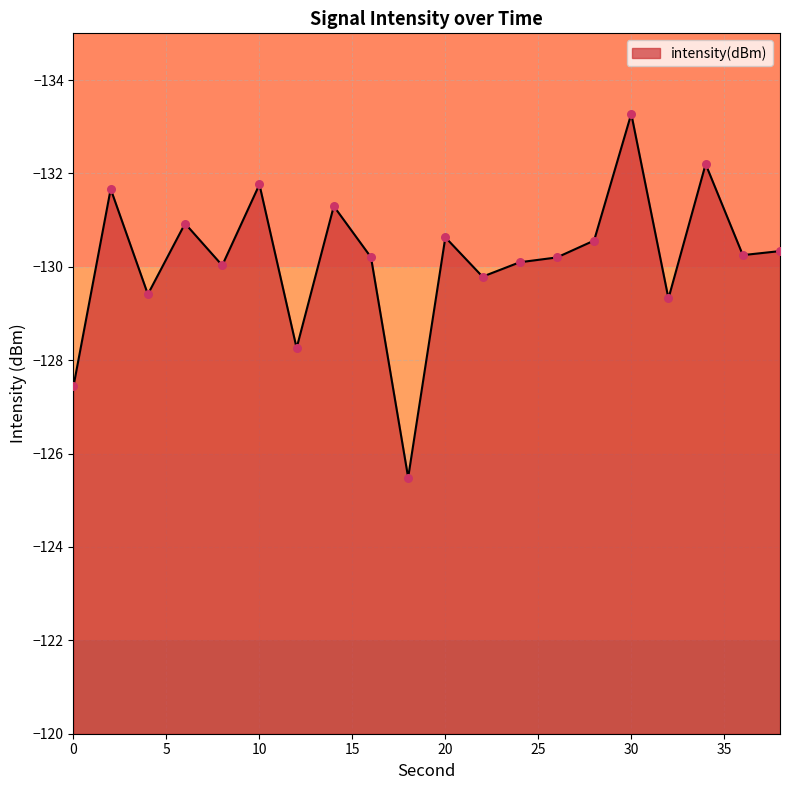

What is the maximum value shown in the chart?

-125.5